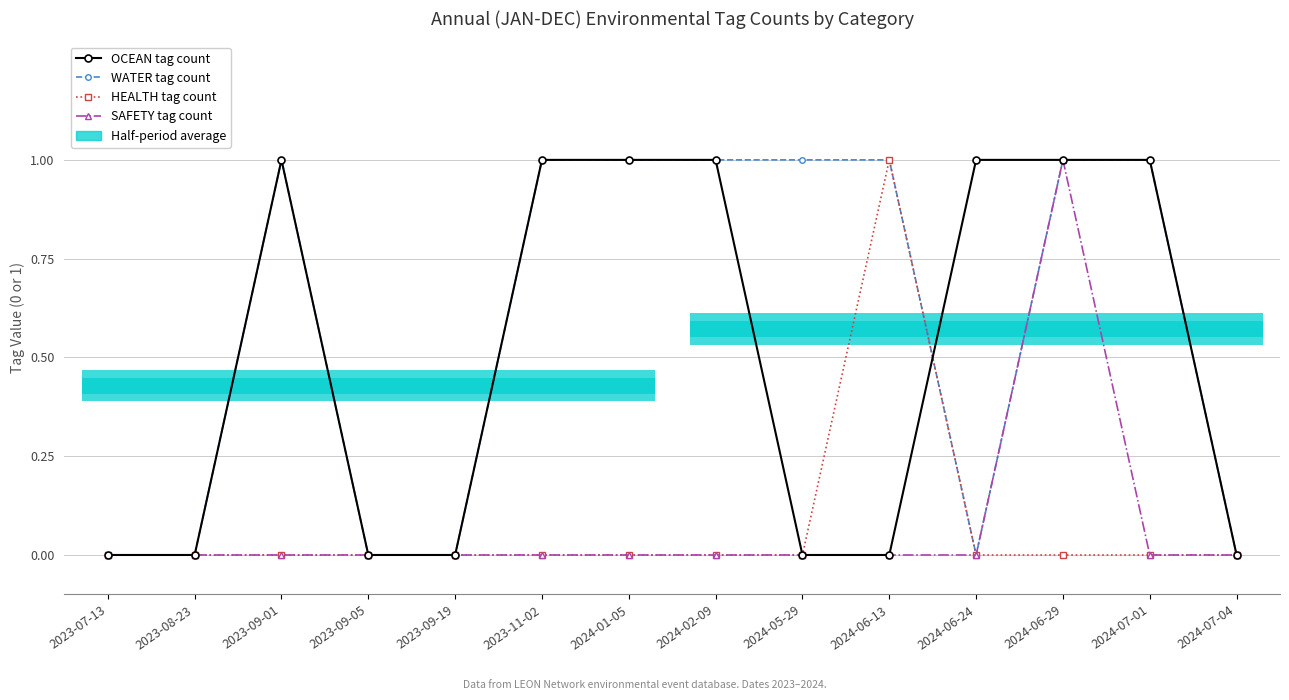

Which category has the highest value in the HEALTH tag count series?

2024-06-13